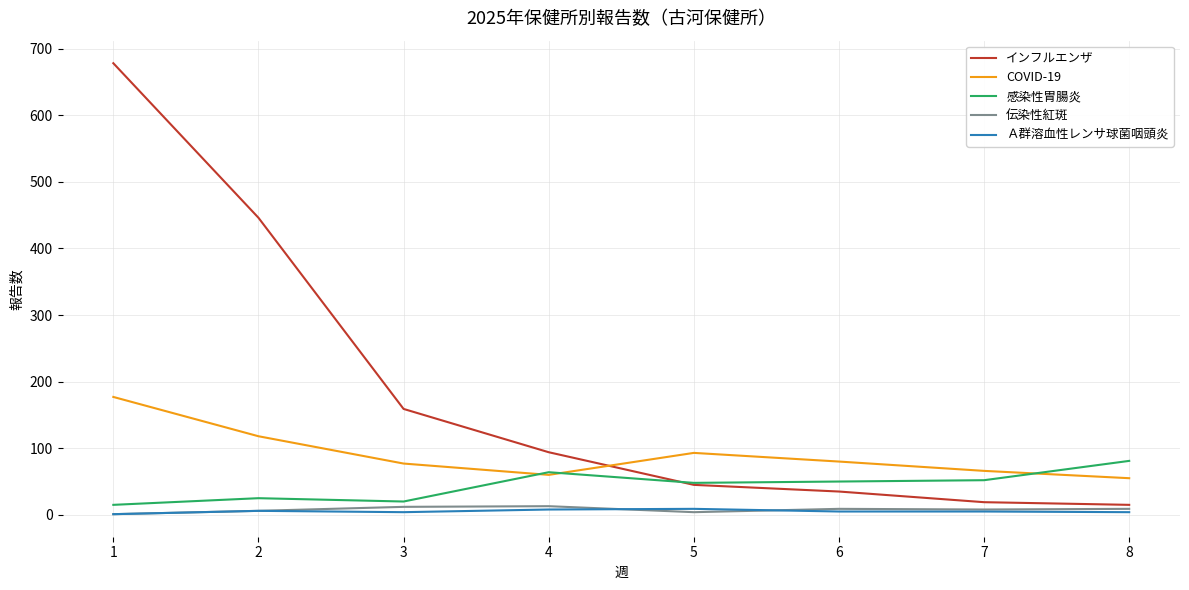

The value of インフルエンザ at 4 is 94. True or false?

True